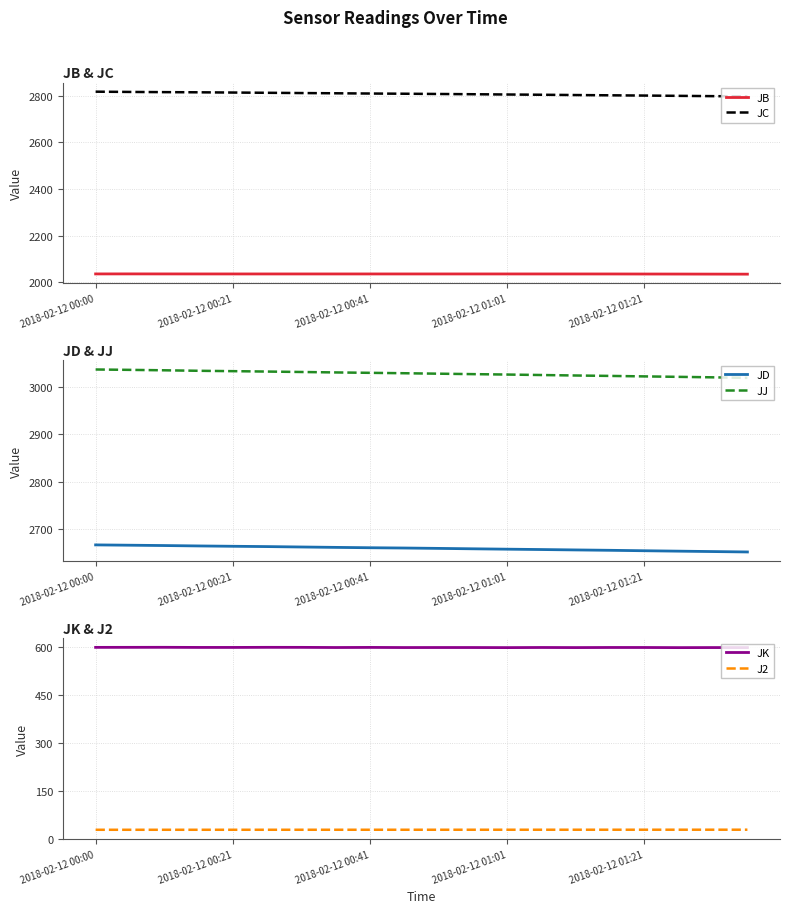

Reading left to right, what are all the values shown in this chart?

JB: 2036.1	2036.2	2036.1	2036.0	2036.0	2036.0	2036.0	2036.0	2036.0	2036.0	2036.0	2036.0	2036.0	2036.0	2035.9	2035.9	2035.7	2035.6	2035.3	2035.1
JC: 2816.4	2815.2	2814.4	2813.7	2812.7	2811.6	2810.5	2809.5	2808.4	2807.6	2806.5	2805.4	2804.3	2803.2	2801.9	2800.8	2799.7	2798.5	2797.2	2796.1
JD: 2666.3	2665.7	2665.0	2664.1	2663.4	2662.8	2661.9	2661.1	2660.3	2659.7	2658.9	2658.1	2657.3	2656.5	2655.7	2654.9	2654.0	2653.1	2652.3	2651.4
JJ: 3036.4	3035.6	3034.7	3033.7	3032.9	3032.1	3031.2	3030.2	3029.4	3028.5	3027.6	3026.6	3025.7	3024.7	3023.7	3022.8	3021.8	3020.9	3019.9	3018.7
JK: 599.8	599.9	600.0	599.6	599.6	599.9	599.9	599.4	599.7	599.3	599.4	599.3	599.1	599.5	599.2	599.5	599.4	599.0	599.2	599.2
J2: 28.2	28.2	28.2	28.2	28.2	28.2	28.2	28.2	28.3	28.3	28.3	28.3	28.3	28.3	28.3	28.3	28.4	28.4	28.4	28.4